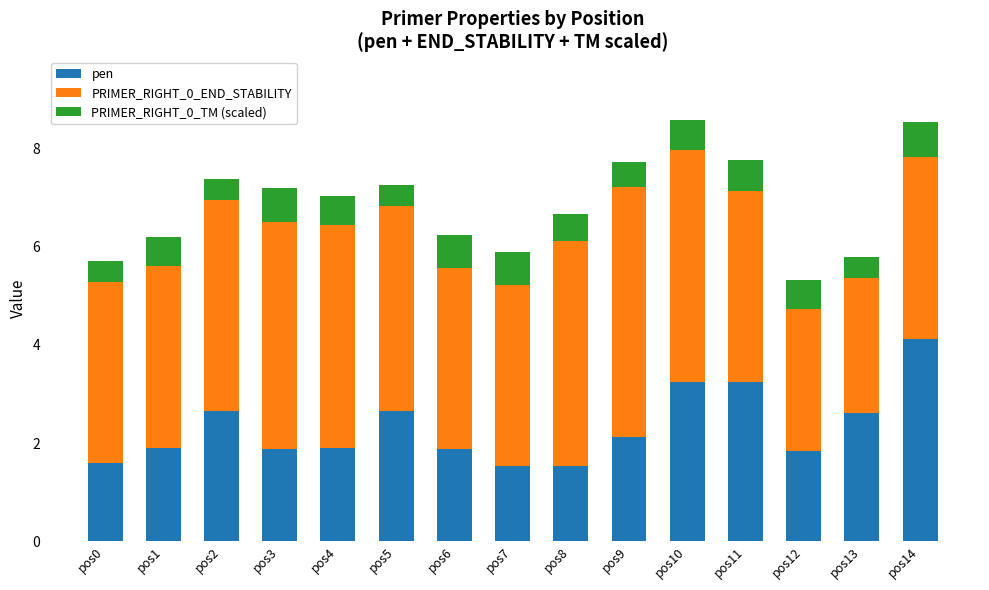

What is the total value across all series at pos11?

7.8